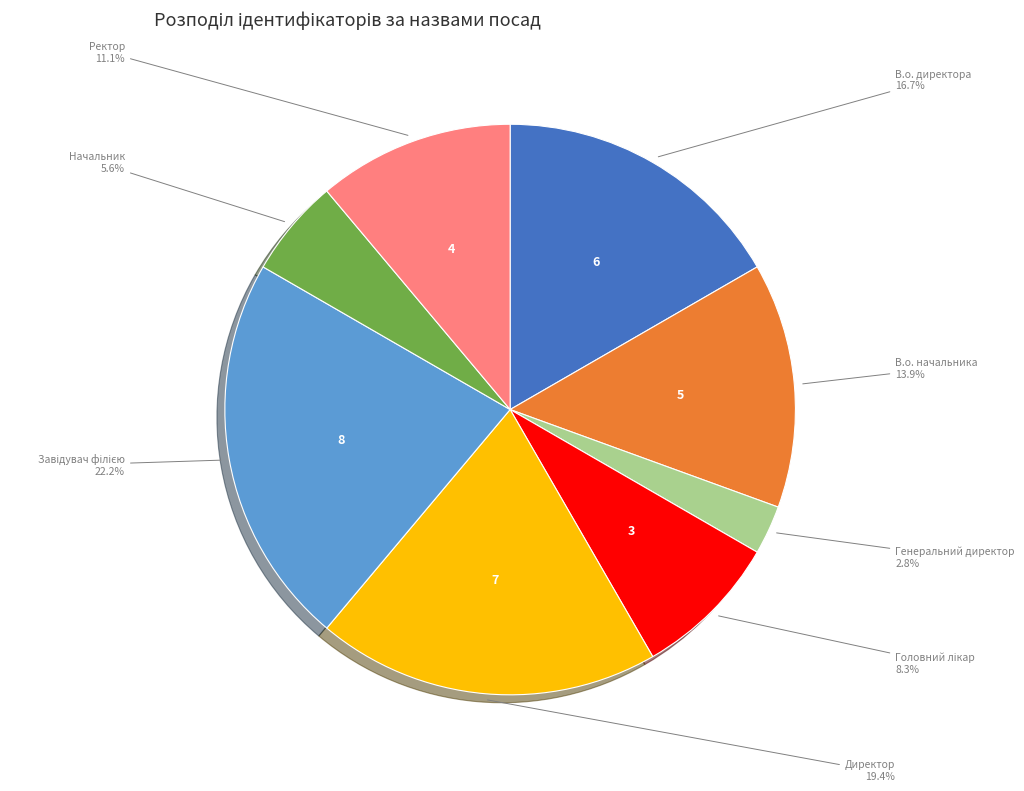

Does any single category account for the majority?

No